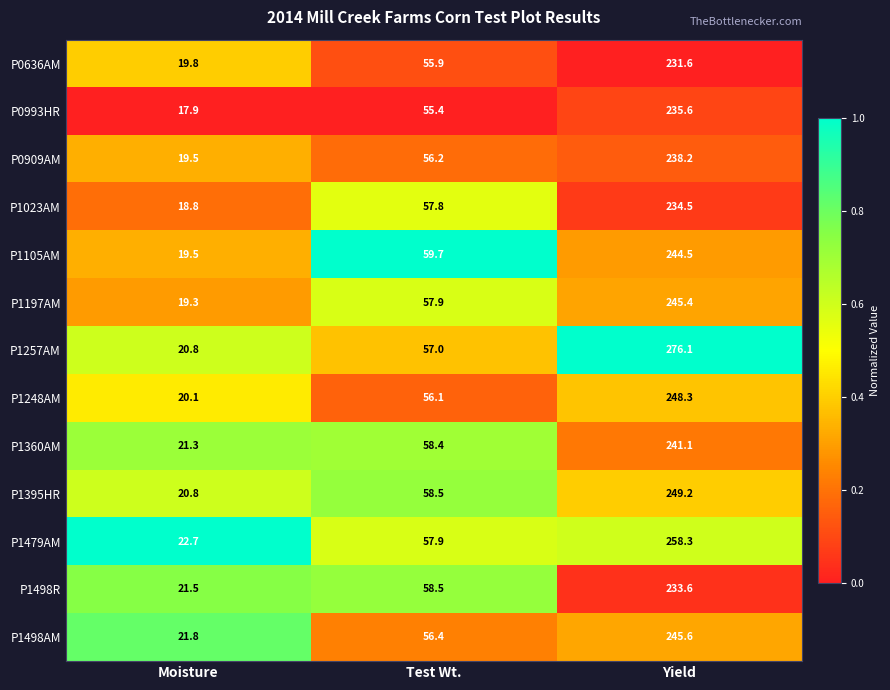

The P1498AM series shows 34.2 at Moisture. True or false?

False